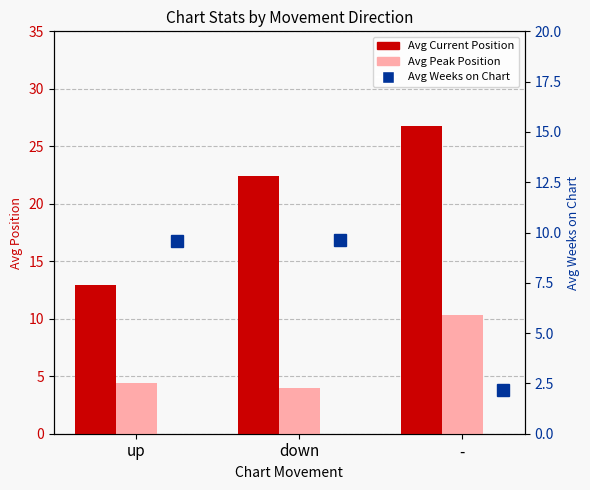

What position from the left is down?

2